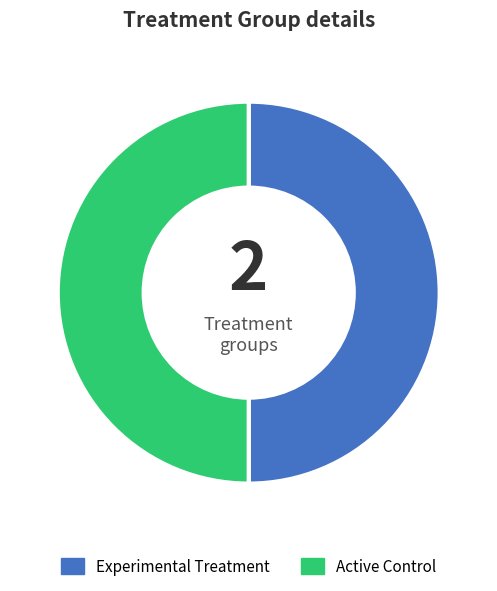

True or false: Active Control accounts for 60% of the total.

False